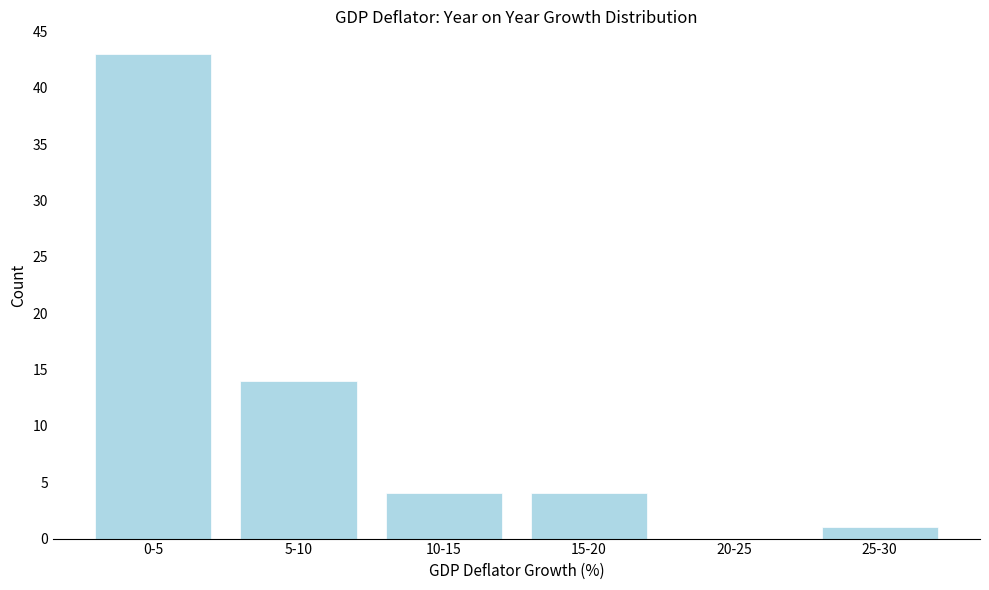

Reading right to left, list all the values displayed in this chart.

25-30=1	20-25=0	15-20=4	10-15=4	5-10=14	0-5=43